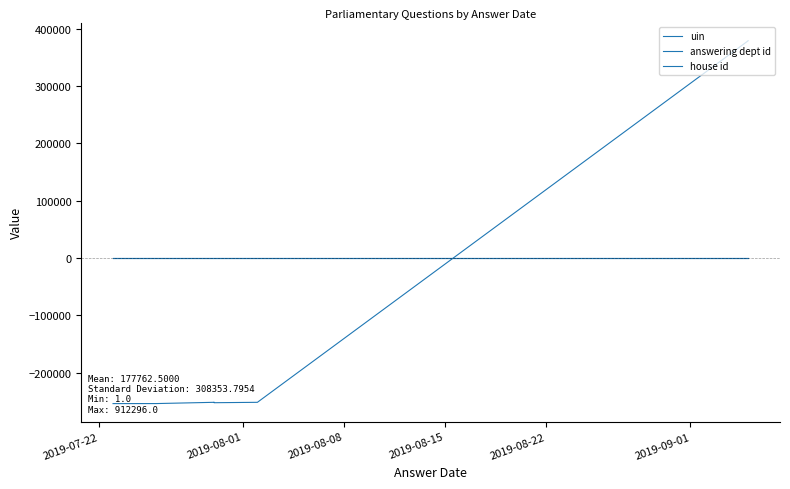

Which series changed the most between 2019-08-08 and 2019-09-01?

uin